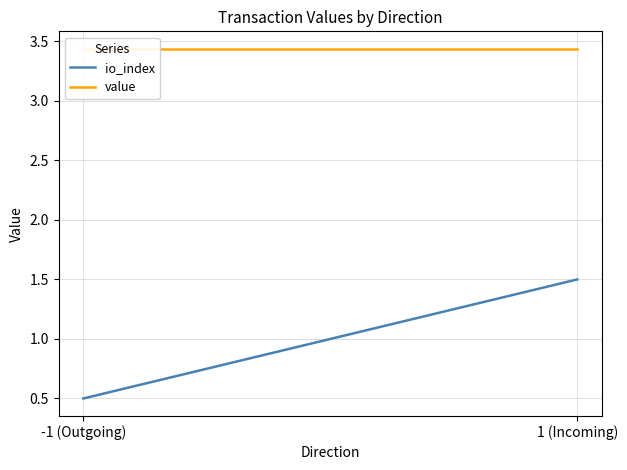

What is the sum of the io_index values at 1 (Incoming) and -1 (Outgoing)?

2.0